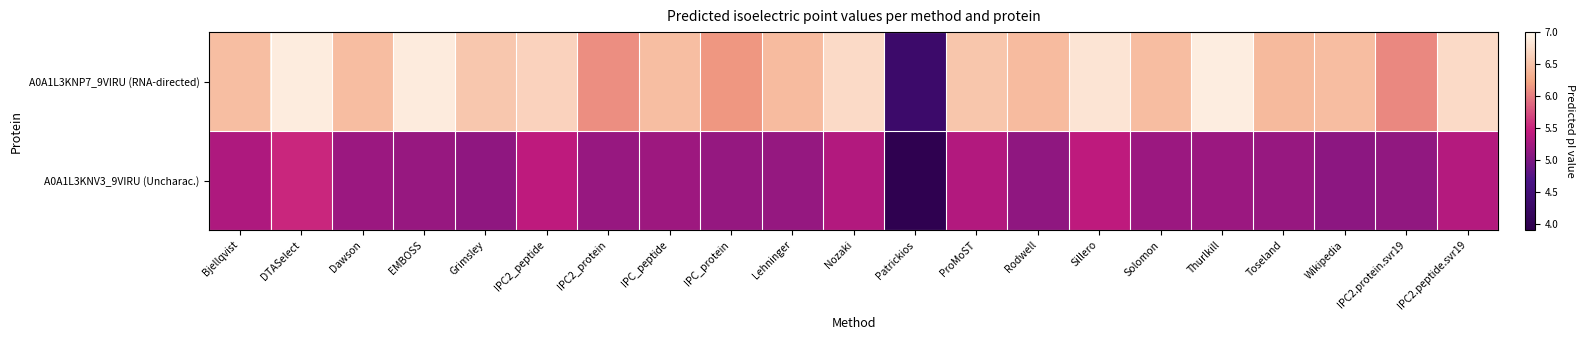

What is the minimum value shown in the chart?

4.0